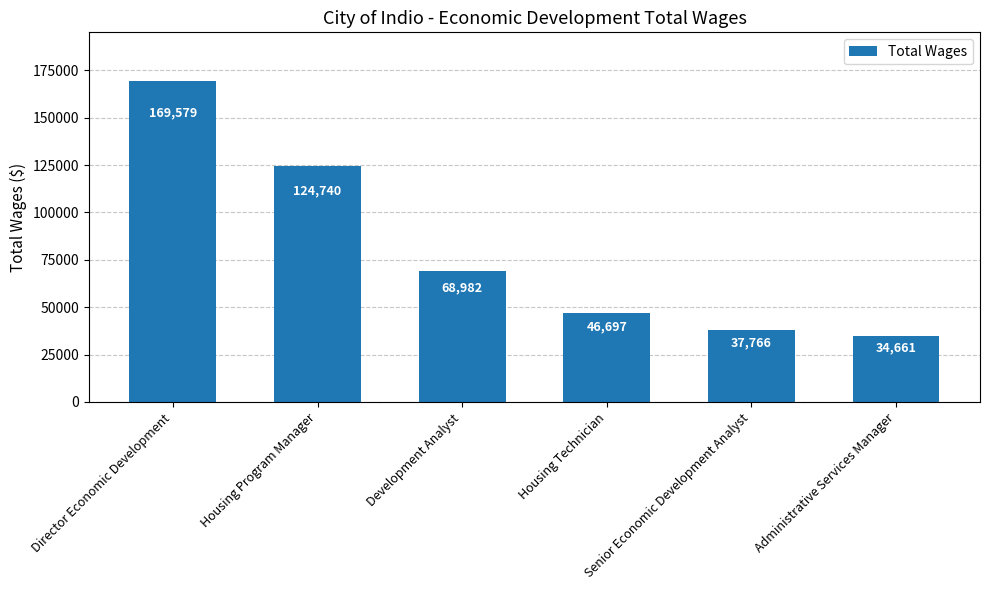

At which label is the value closest to 102120?

Housing Program Manager